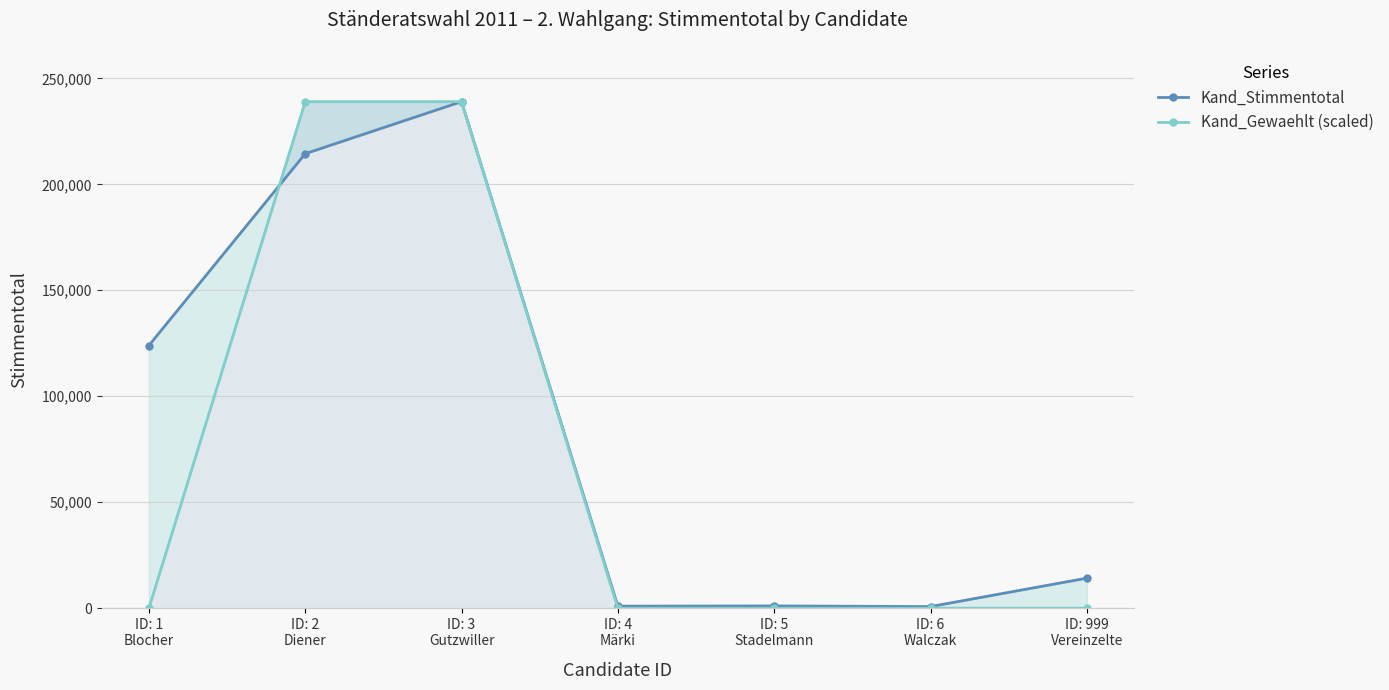

What is the maximum value shown in the chart?

239005